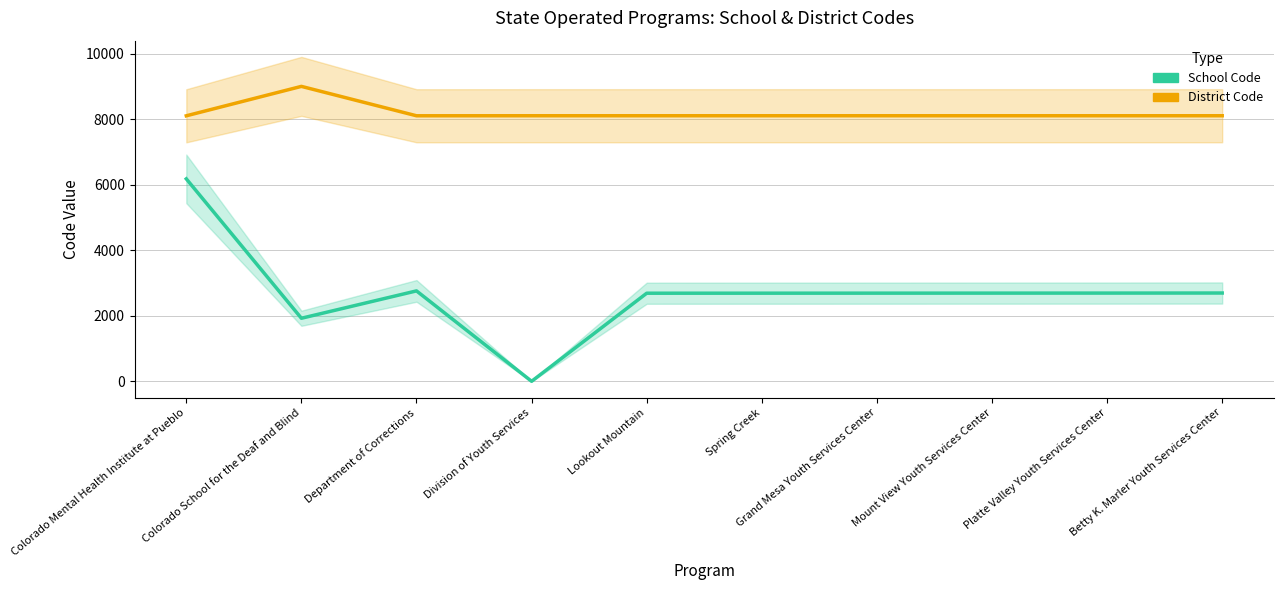

How many lines are shown in the chart?

2